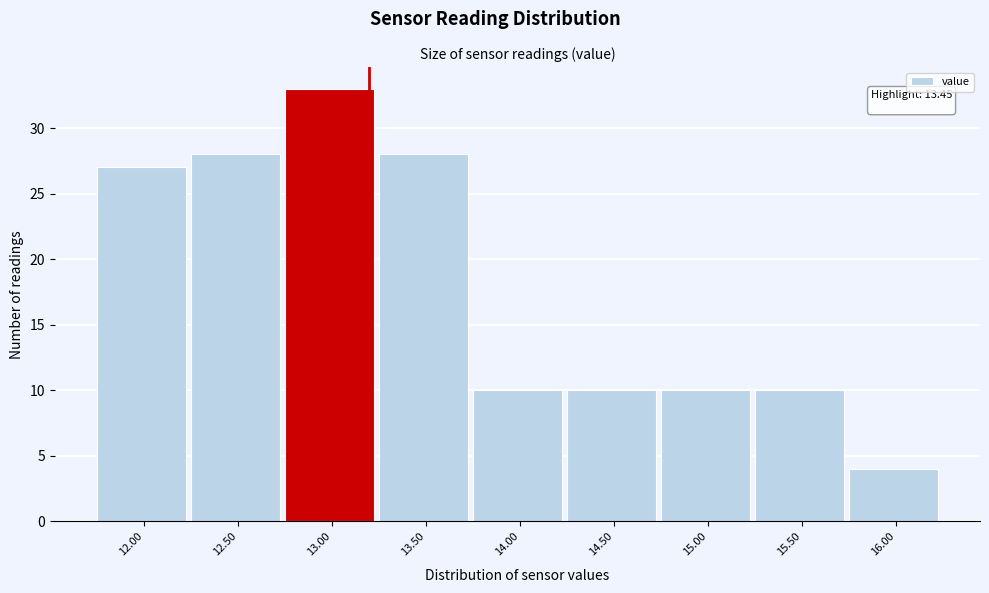

Reading left to right, extract all data points from this chart.

27	28	33	28	10	10	10	10	4